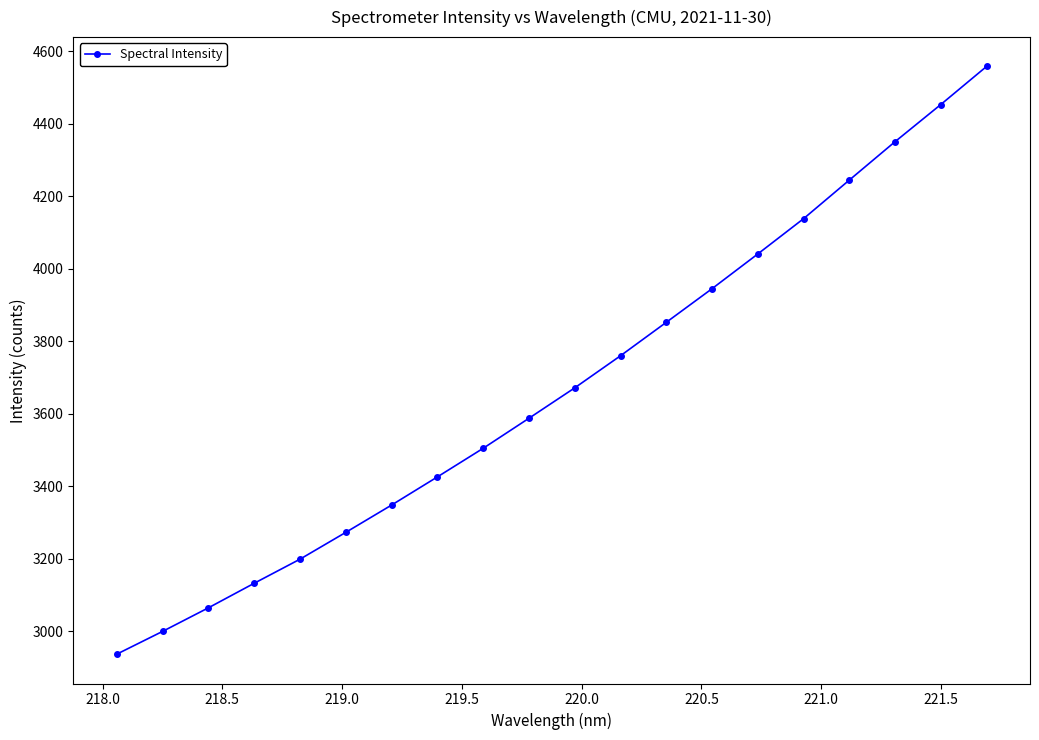

Reading right to left, what are all the values shown in this chart?

4558.0	4453.1	4350.6	4244.6	4138.2	4040.9	3945.1	3852.3	3760.1	3671.6	3587.7	3504.9	3426.0	3348.3	3273.0	3199.0	3132.6	3064.9	2999.9	2937.1